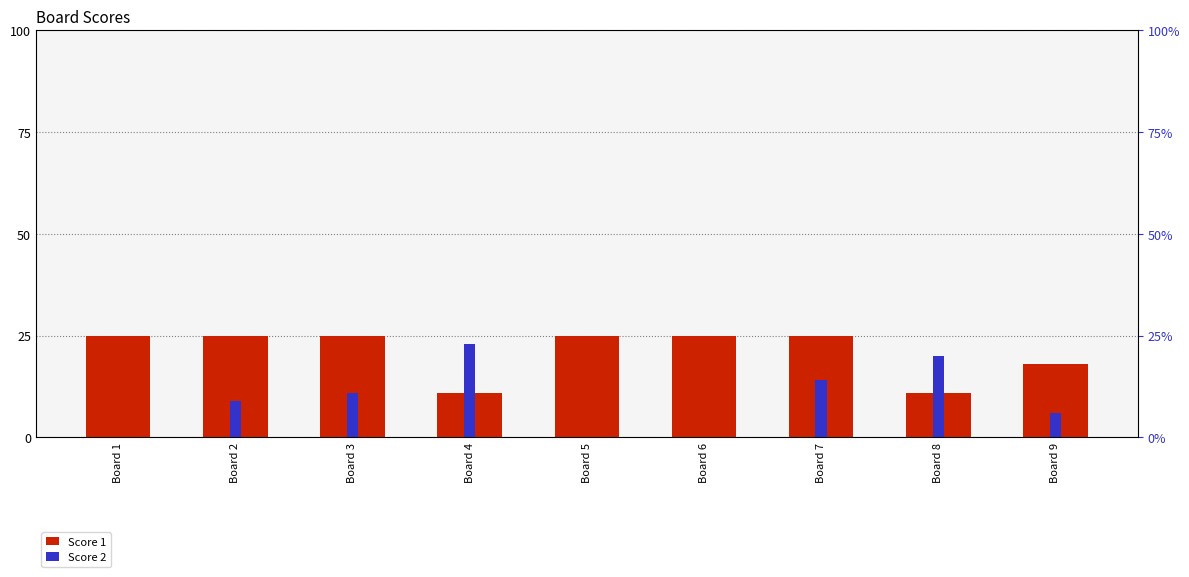

List the series in order of their peak value, highest first.

Score 1, Score 2